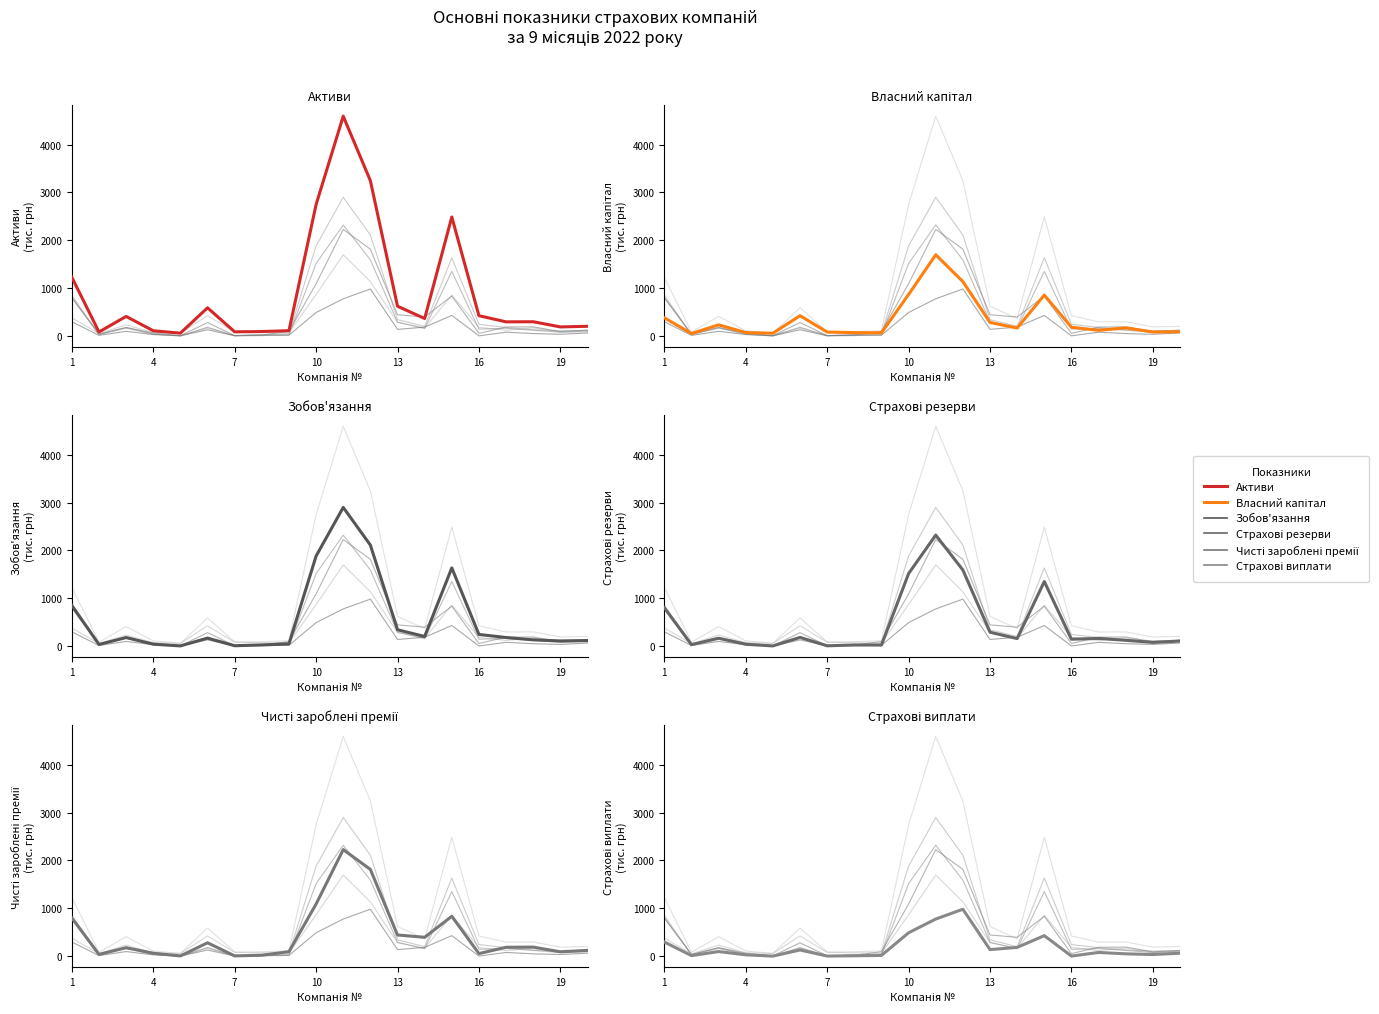

Which series has the largest total across all categories?

Активи